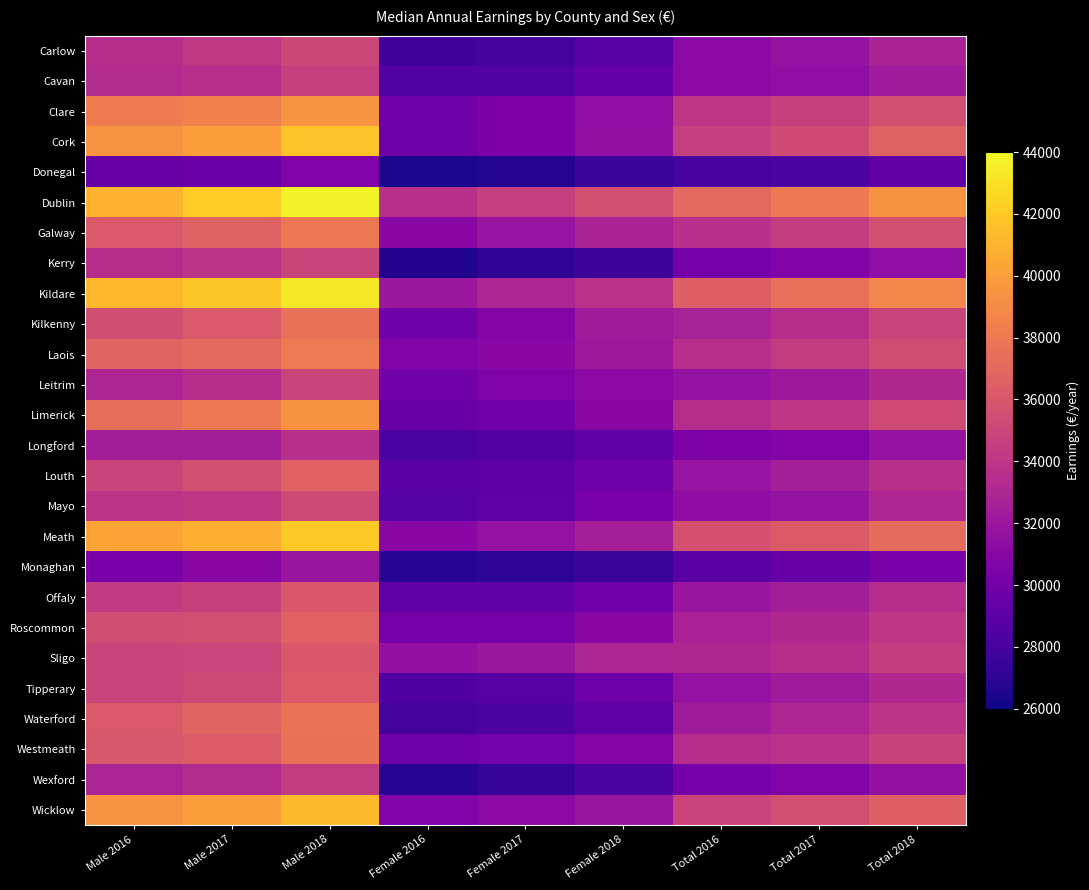

Count the number of data series in this chart.

26